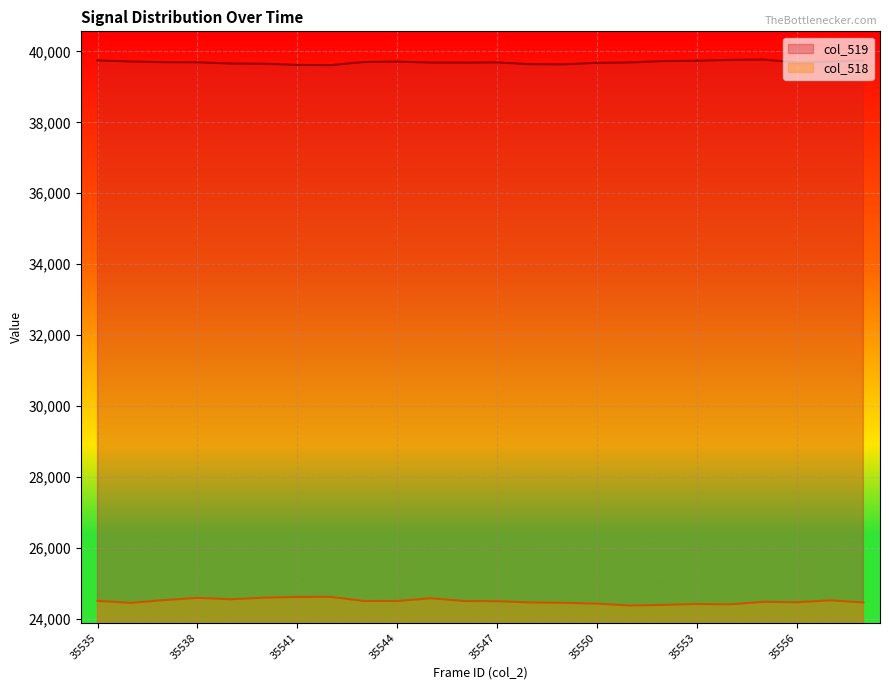

True or false: col_519 and col_518 cross at least once.

False